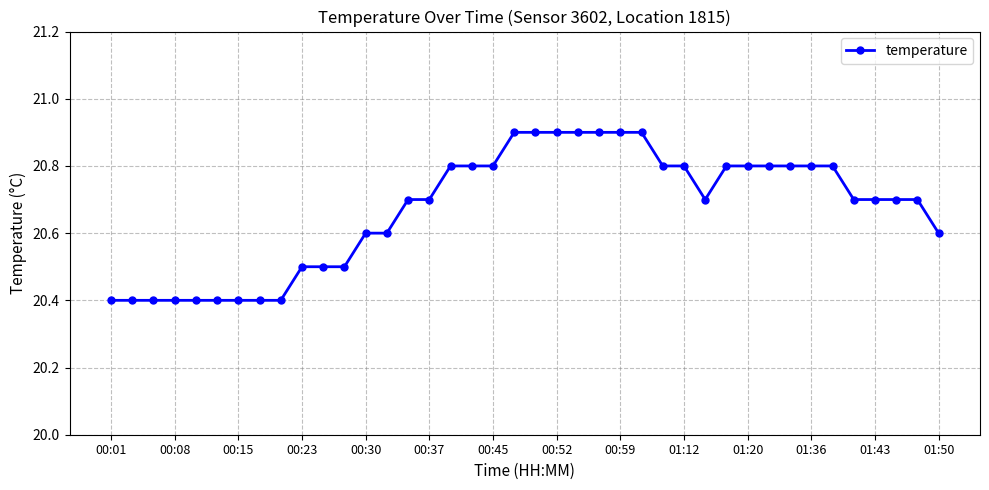

How many values are between 20 and 21?

40